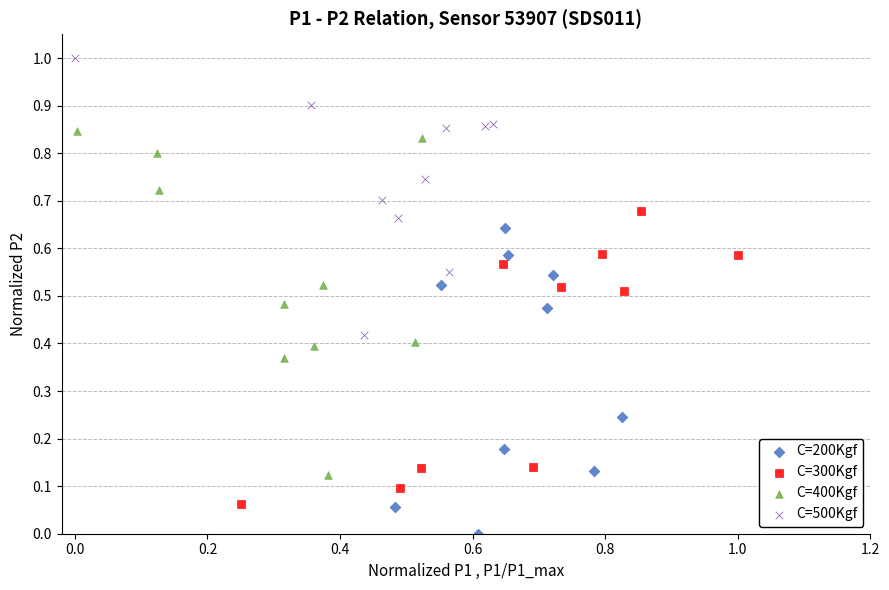

Which series reaches the maximum Y coordinate?

C=500Kgf